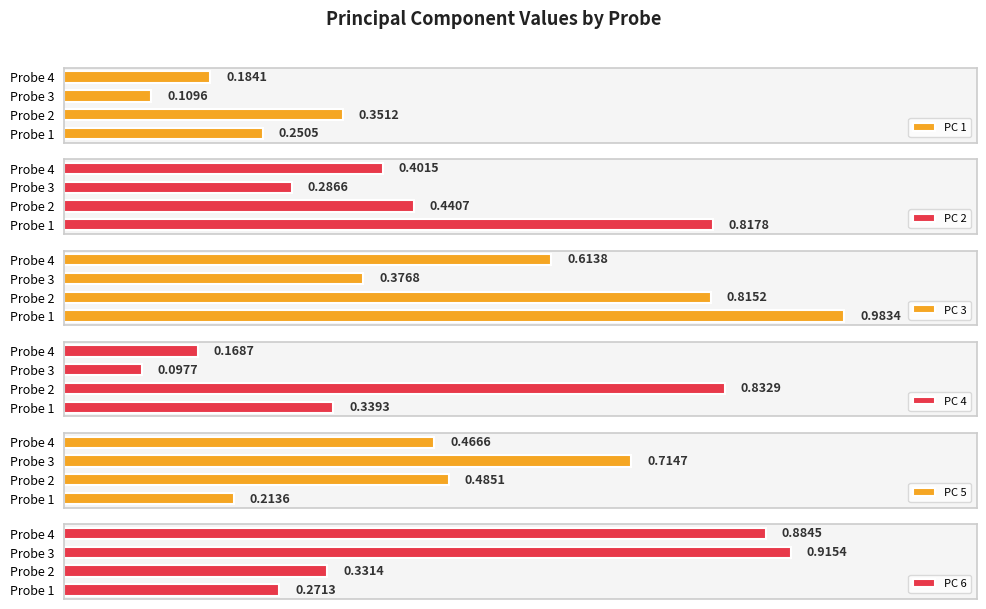

What is the minimum value shown in the chart?

0.1